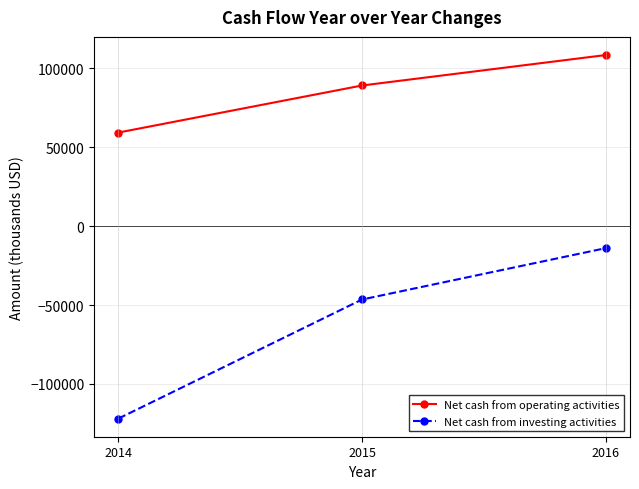

Which series has the widest spread of values?

Net cash from investing activities